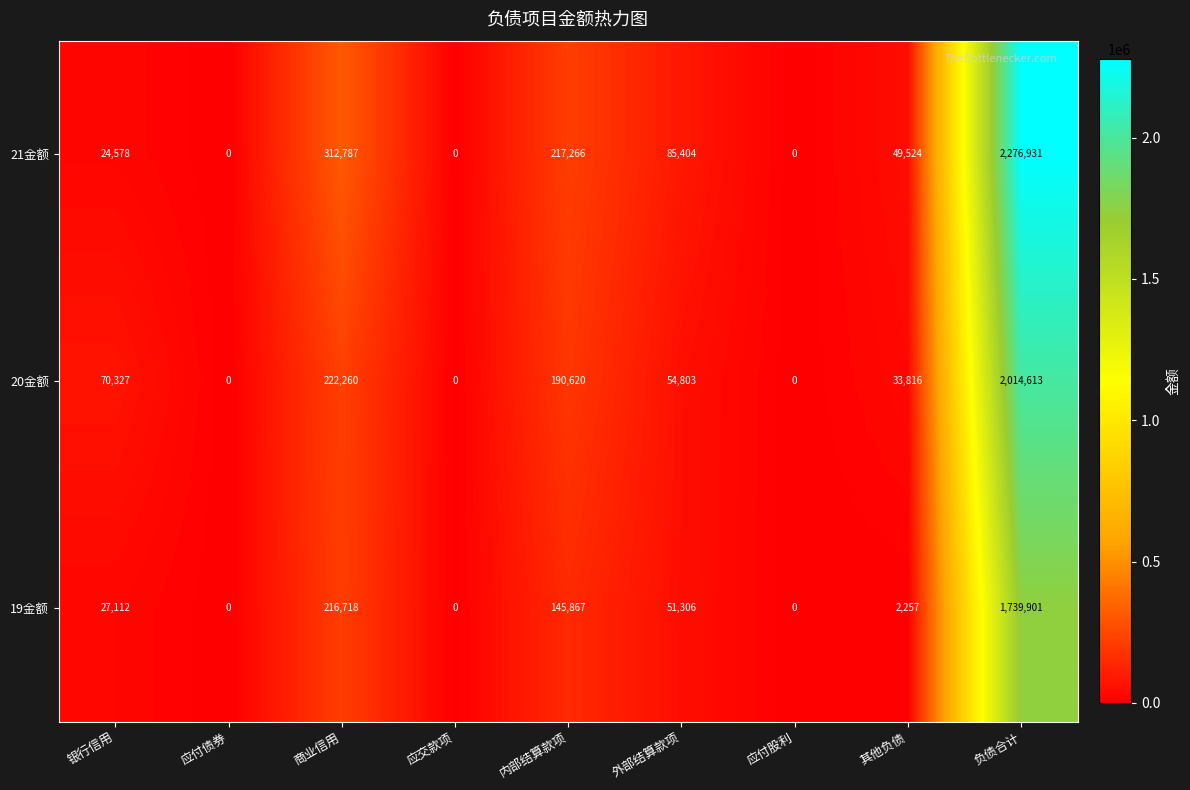

Read the 21金额 value at 外部结算款项, to the nearest 10.

85400